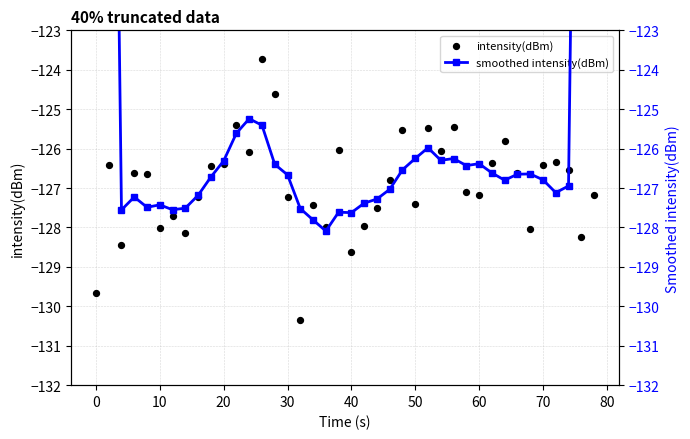

Which series has the widest spread of Y values?

smoothed intensity(dBm)